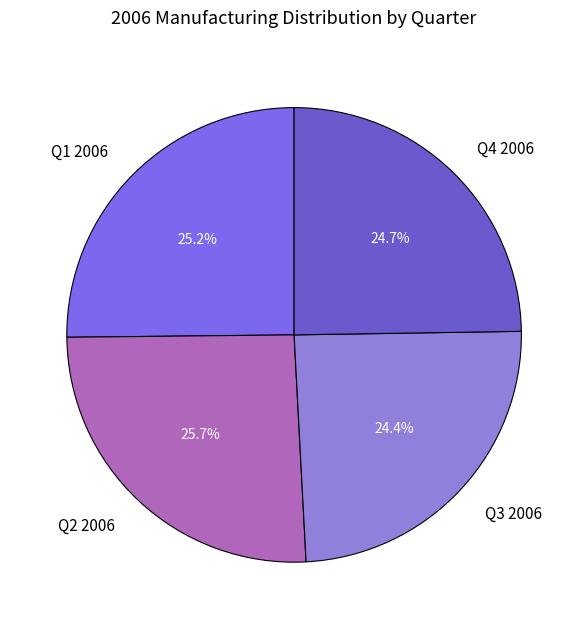

Is the sum of Q1 2006 and Q2 2006 greater than half?

Yes